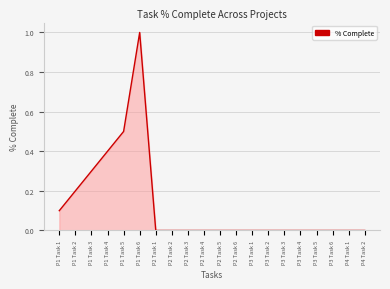

What is the greatest value displayed?

1.0